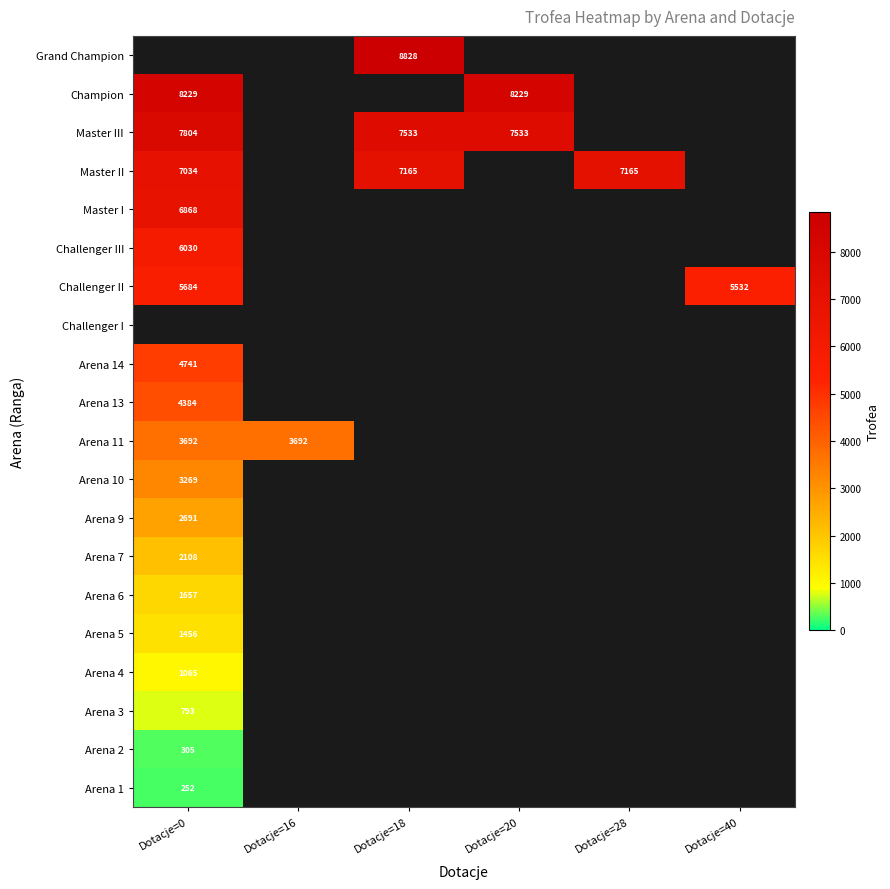

The value of Arena 2 at Dotacje=0 is 305. True or false?

True